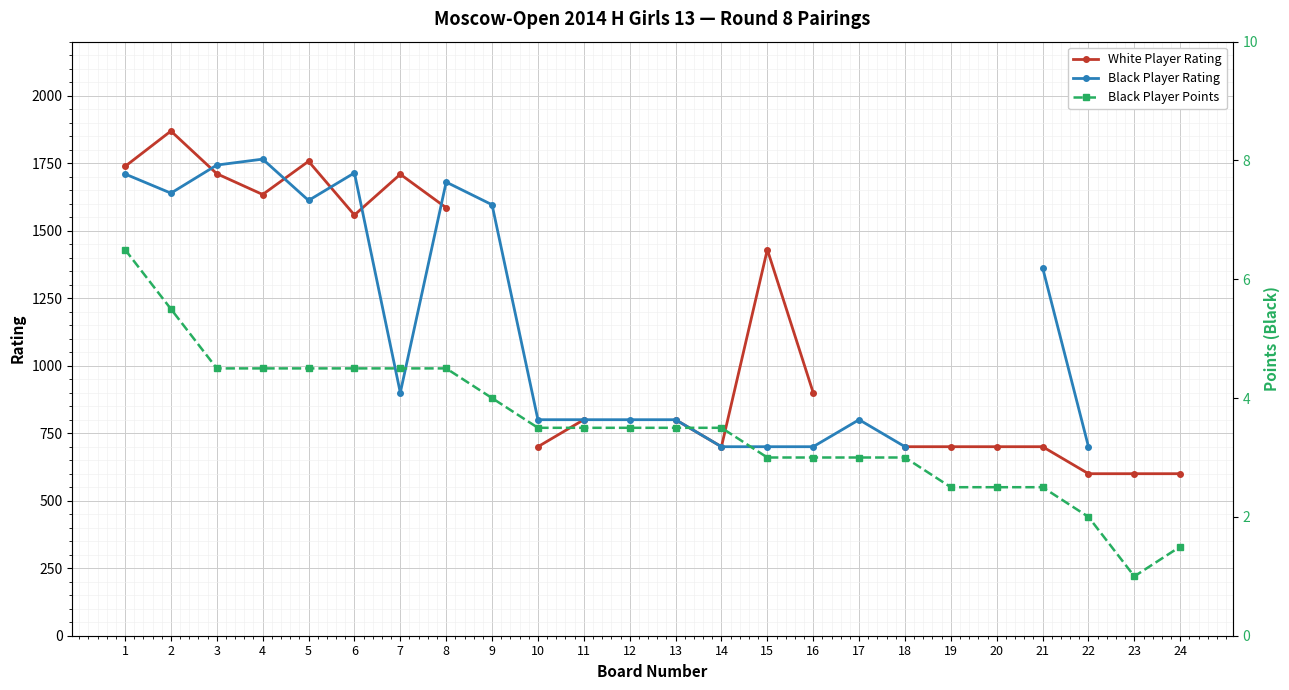

What is the spread (max minus min) of values at 14?

696.5